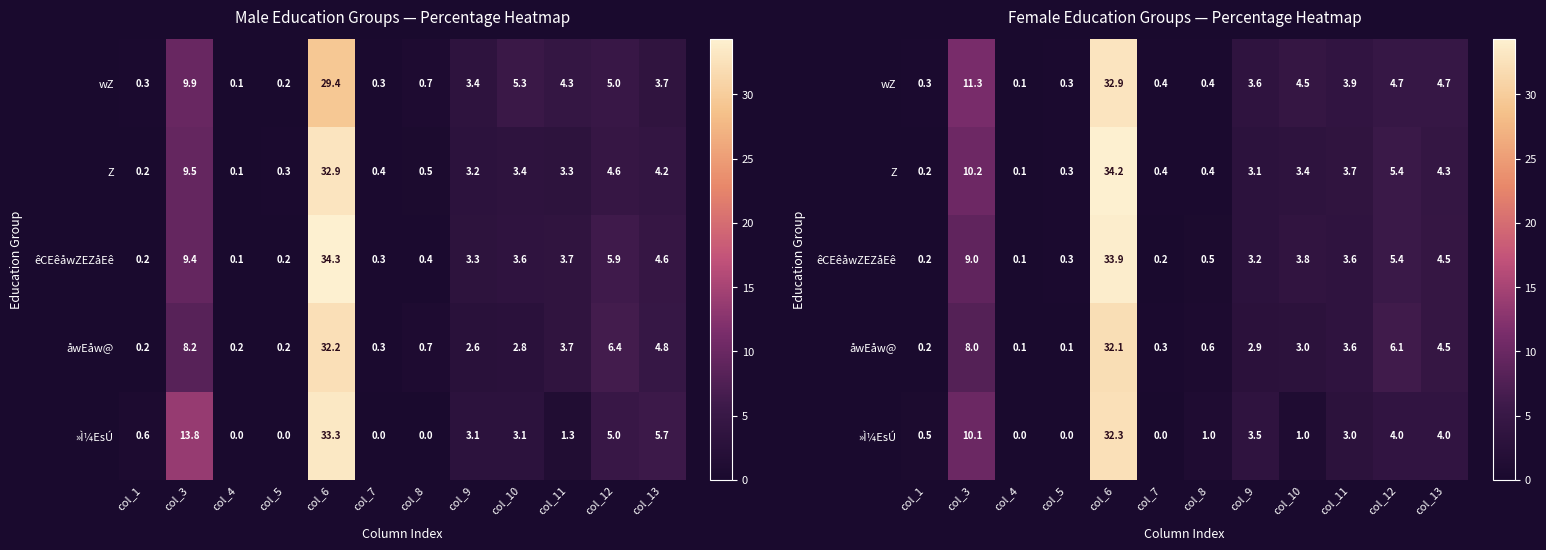

At how many categories does at least one series exceed 12?

1